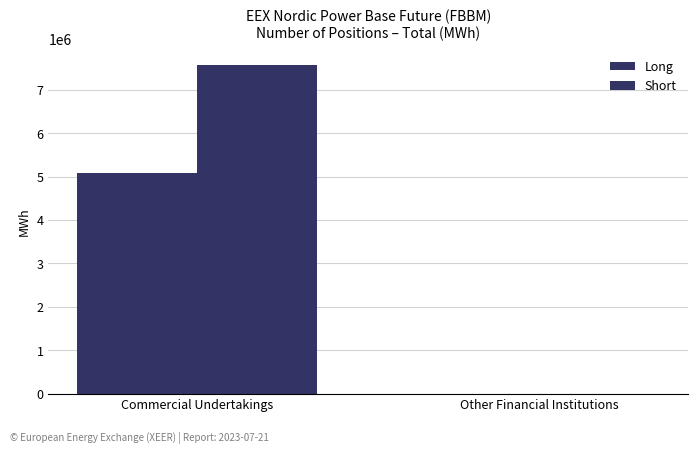

How many groups of bars are there?

2